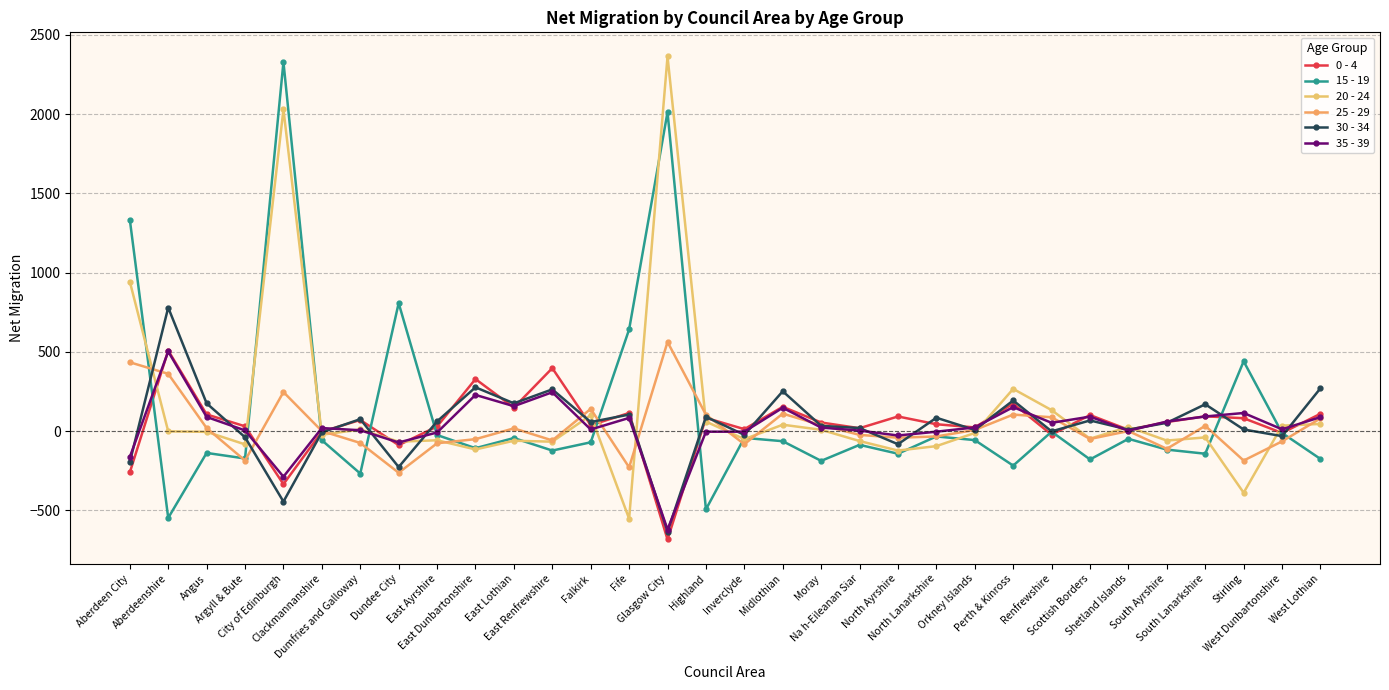

At which label does 0 - 4 reach its minimum?

Glasgow City